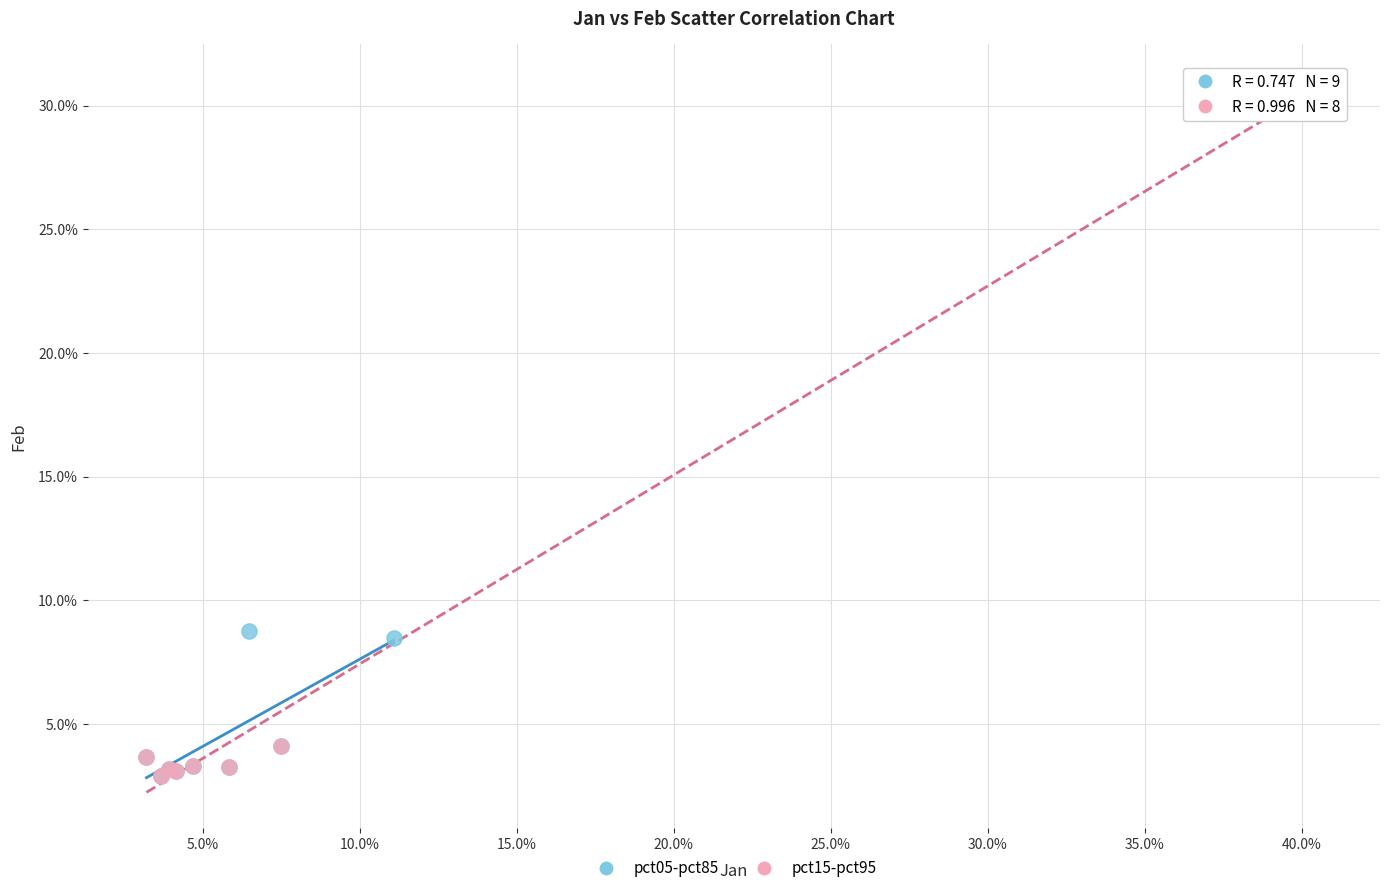

What are all the series names shown in the legend?

pct05-pct85, pct15-pct95